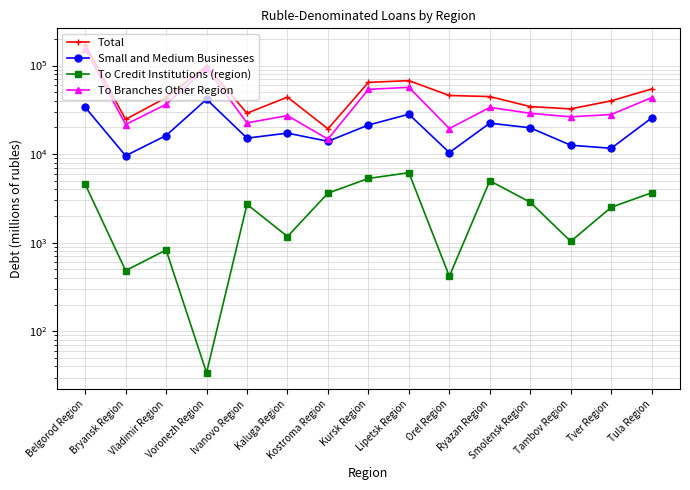

True or false: To Credit Institutions (region) and Total intersect in this chart.

False